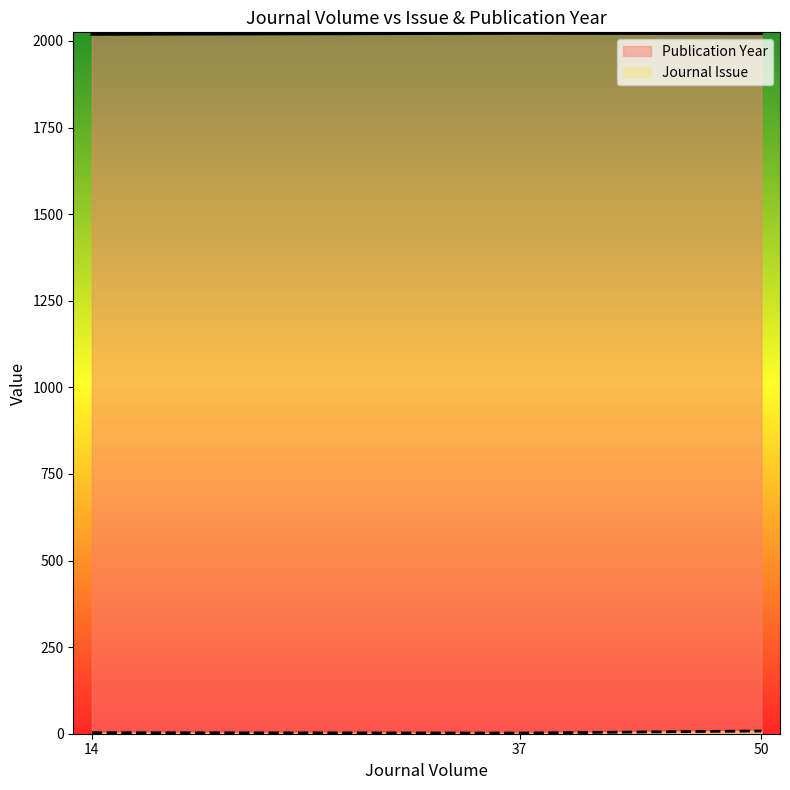

What position from the left is 50?

3